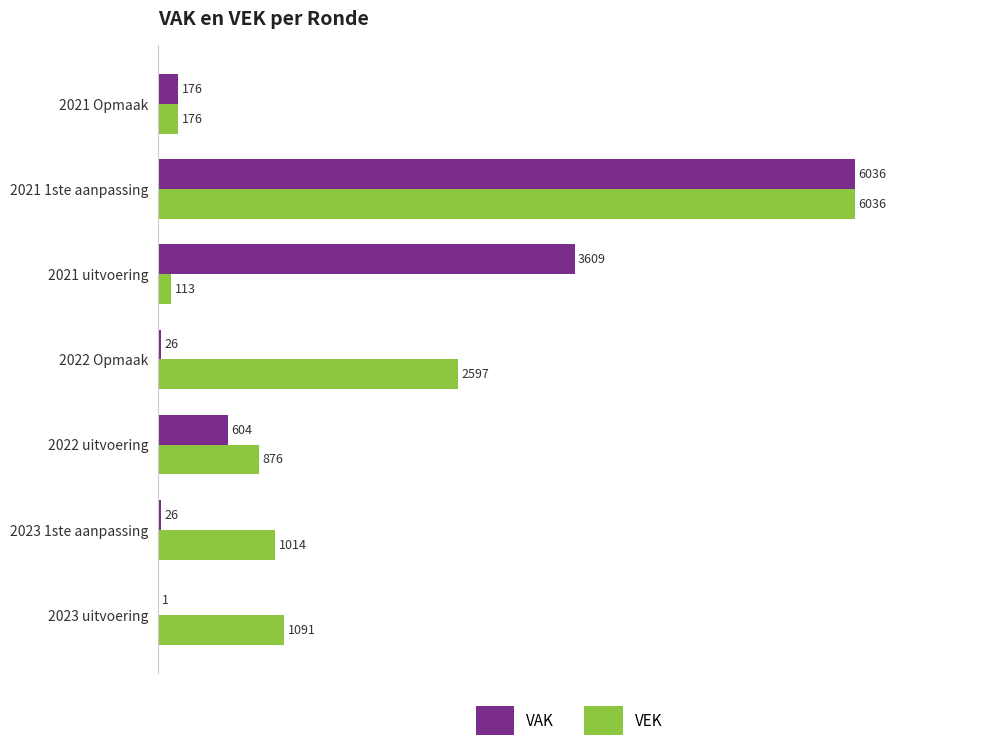

How many series are shown in this chart?

2